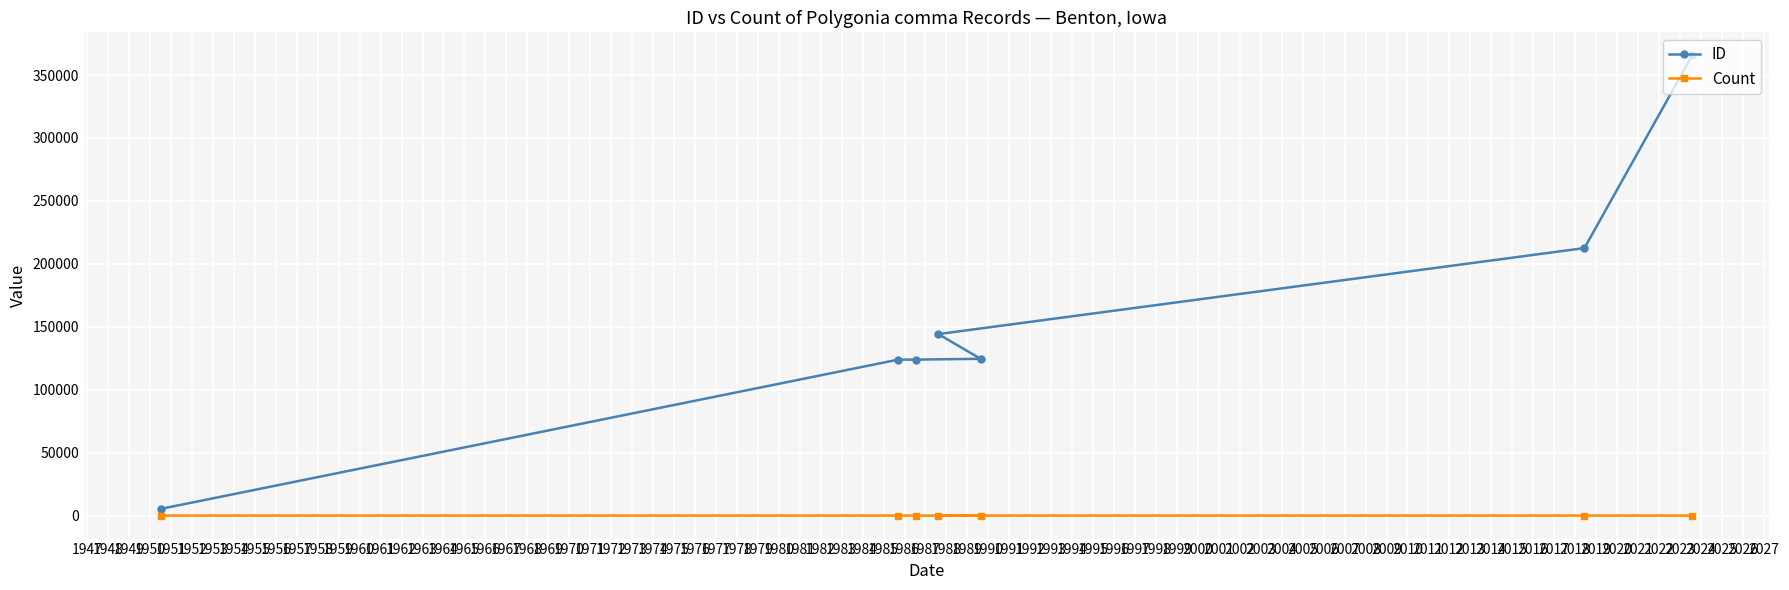

Which series has the largest range (max minus min)?

ID